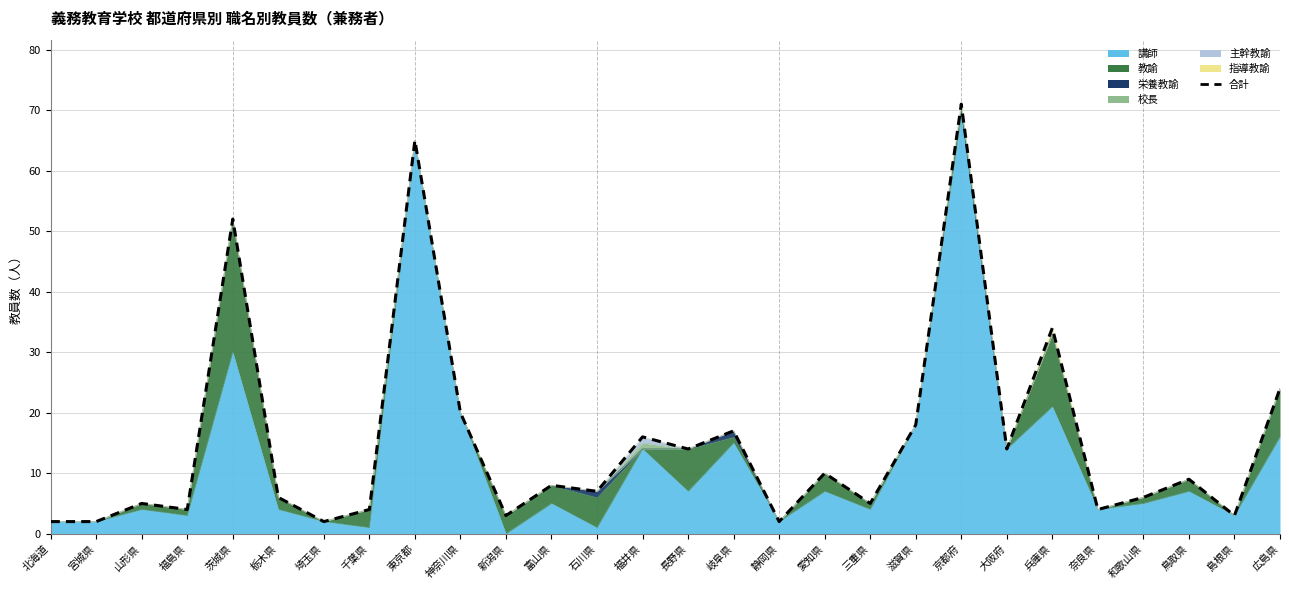

Which has a higher value, 山形県 or 大阪府?

大阪府